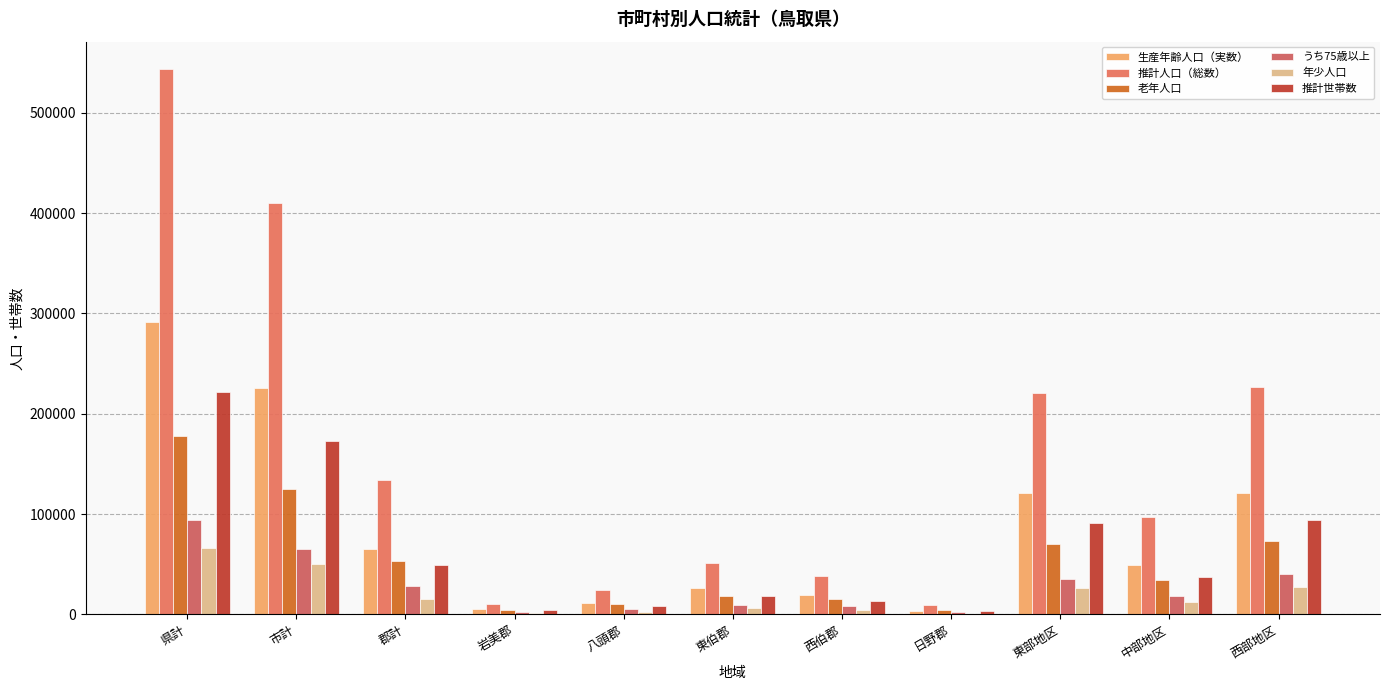

What is the label of the 6th bar from the right?

東伯郡